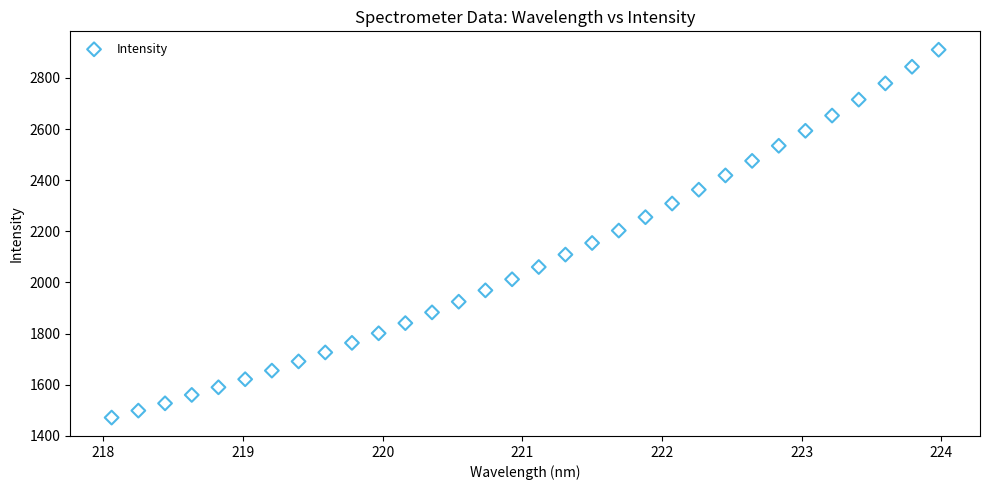

What is the range of Y values (max minus min)?

1439.3